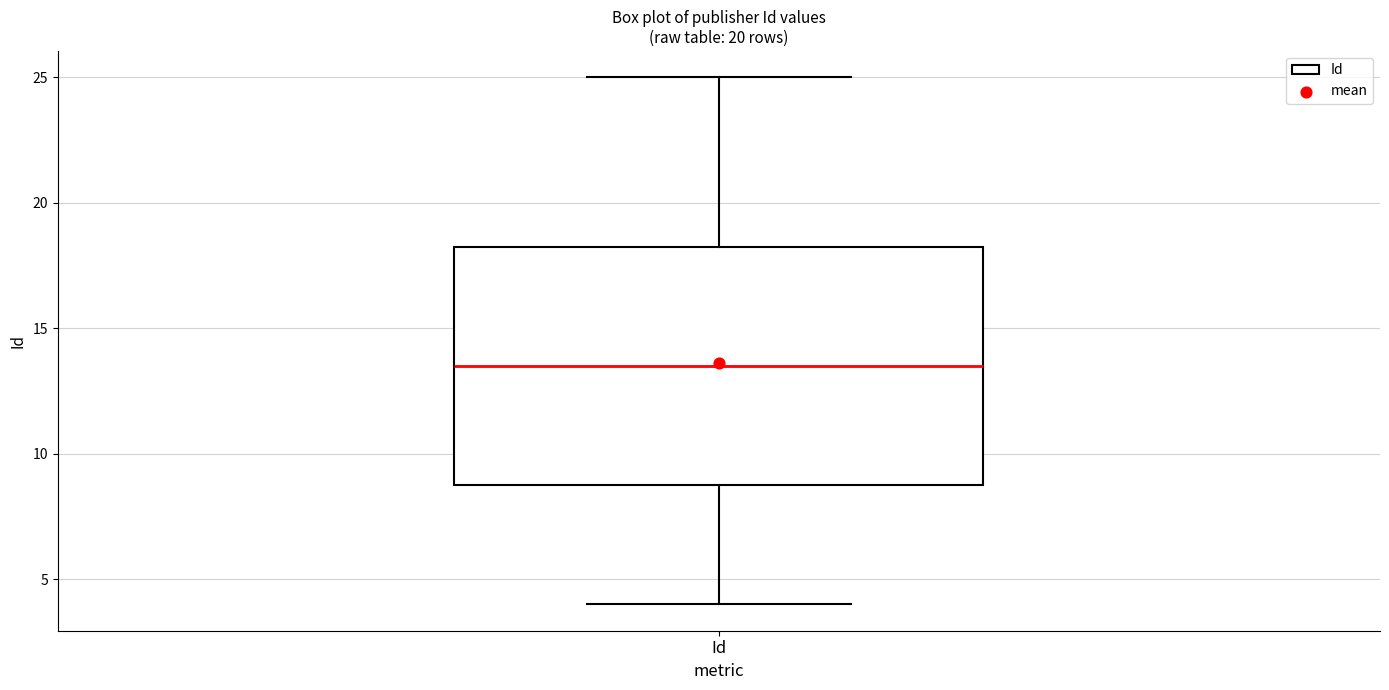

Where is the upper edge of the box for Id on the y-axis? The values are not printed on the chart, so give them approximately, as read against the axis.

18.5